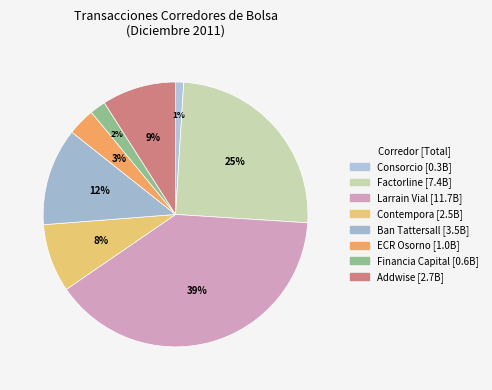

Between Ban Tattersall and Larrain Vial, which is larger?

Larrain Vial